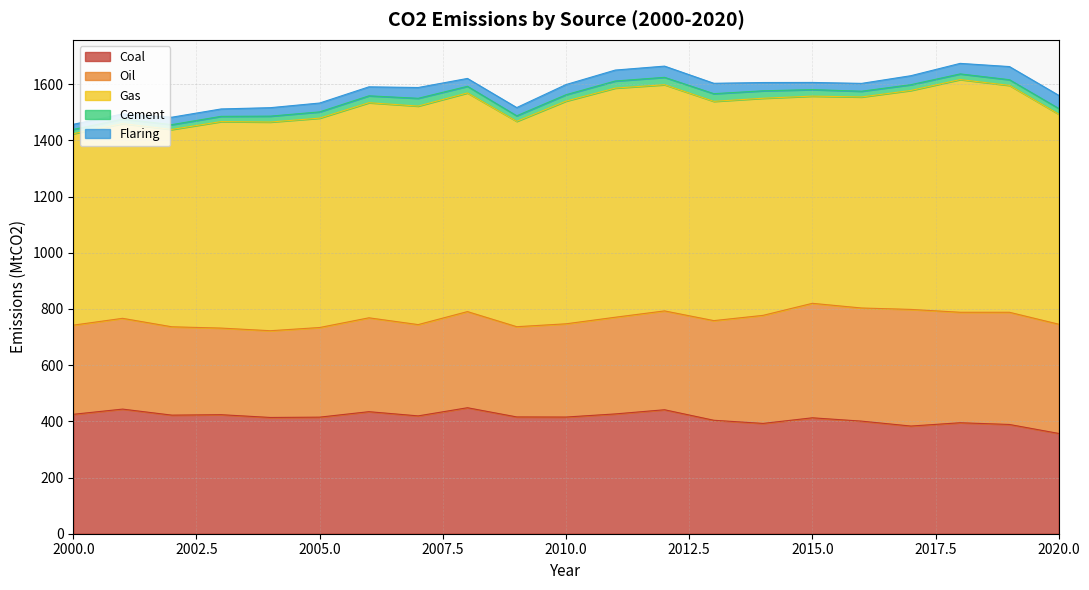

What is the average value of the Cement series?

21.8